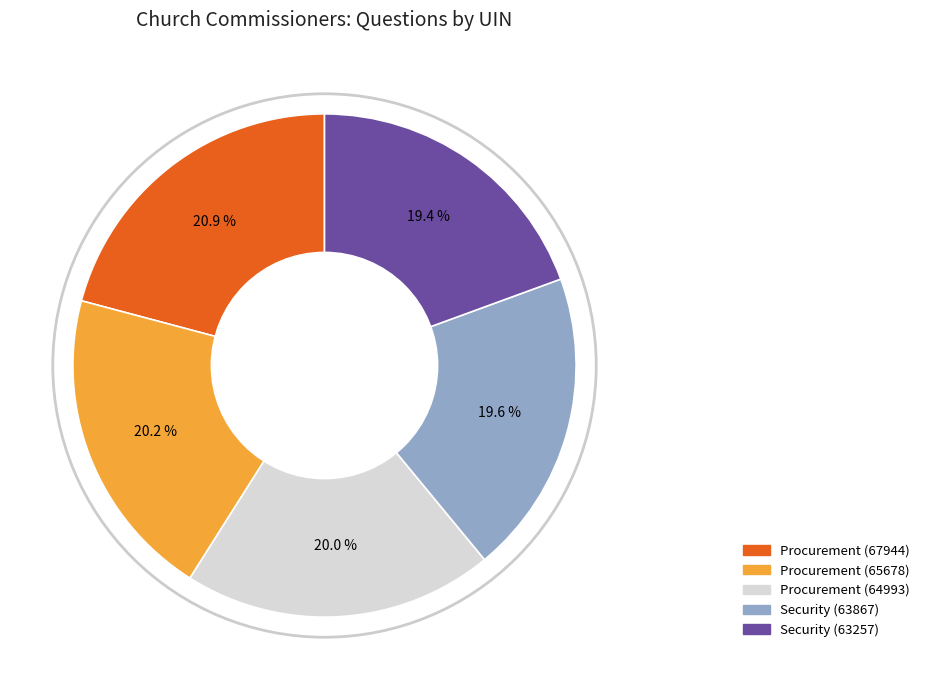

How many segments does this pie chart have?

5